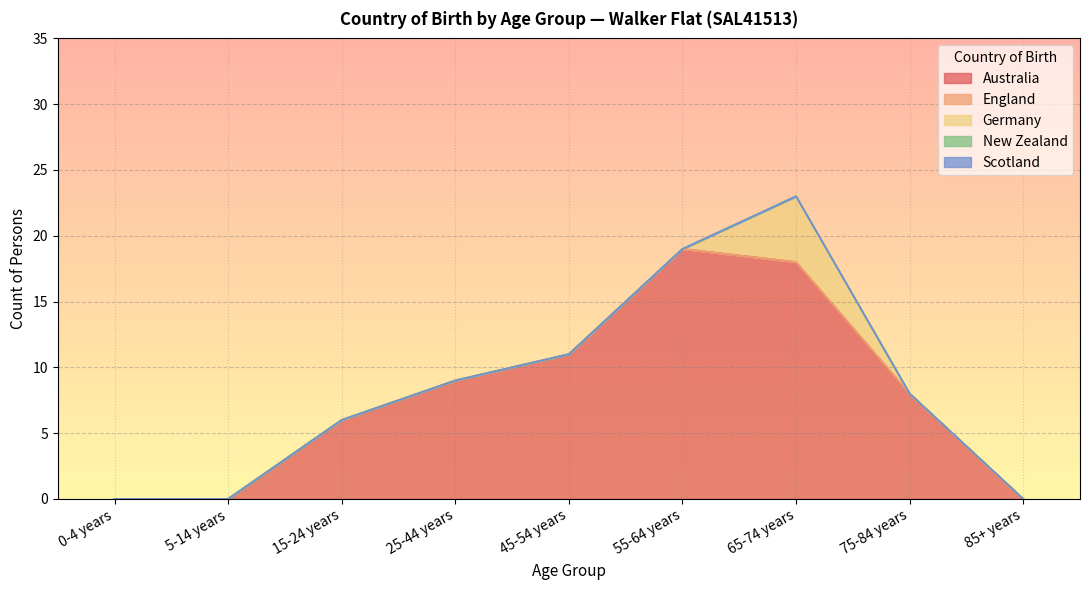

How many lines are shown in the chart?

5